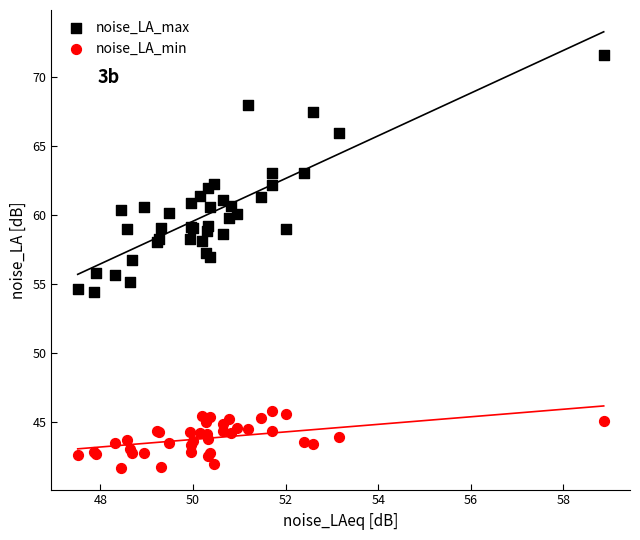

Which series has the widest spread of Y values?

noise_LA_max